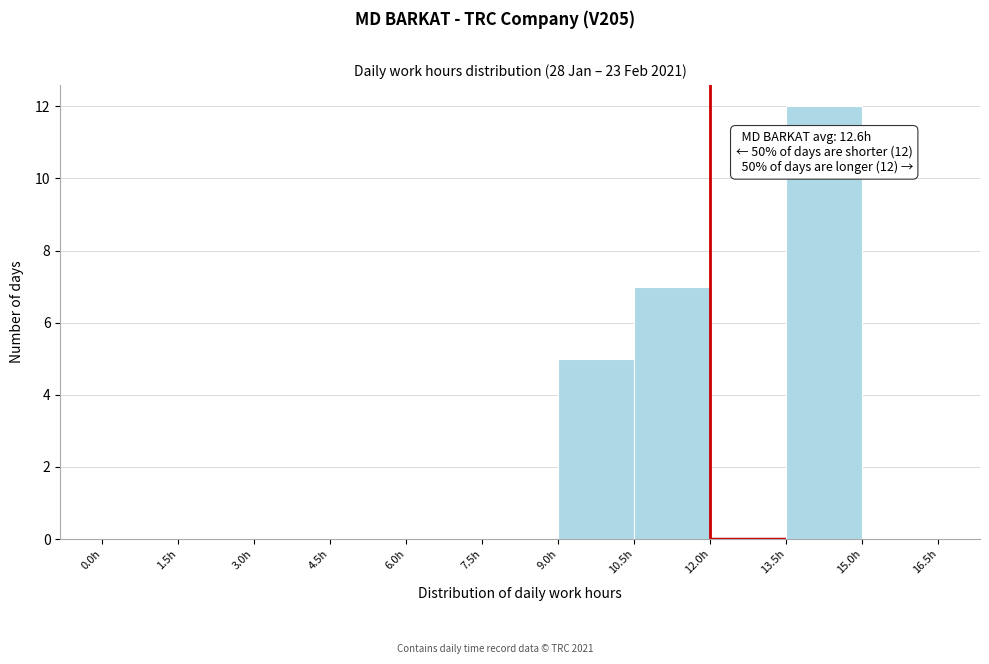

Which range on the x-axis has the tallest bar?

13.5 to 15.0